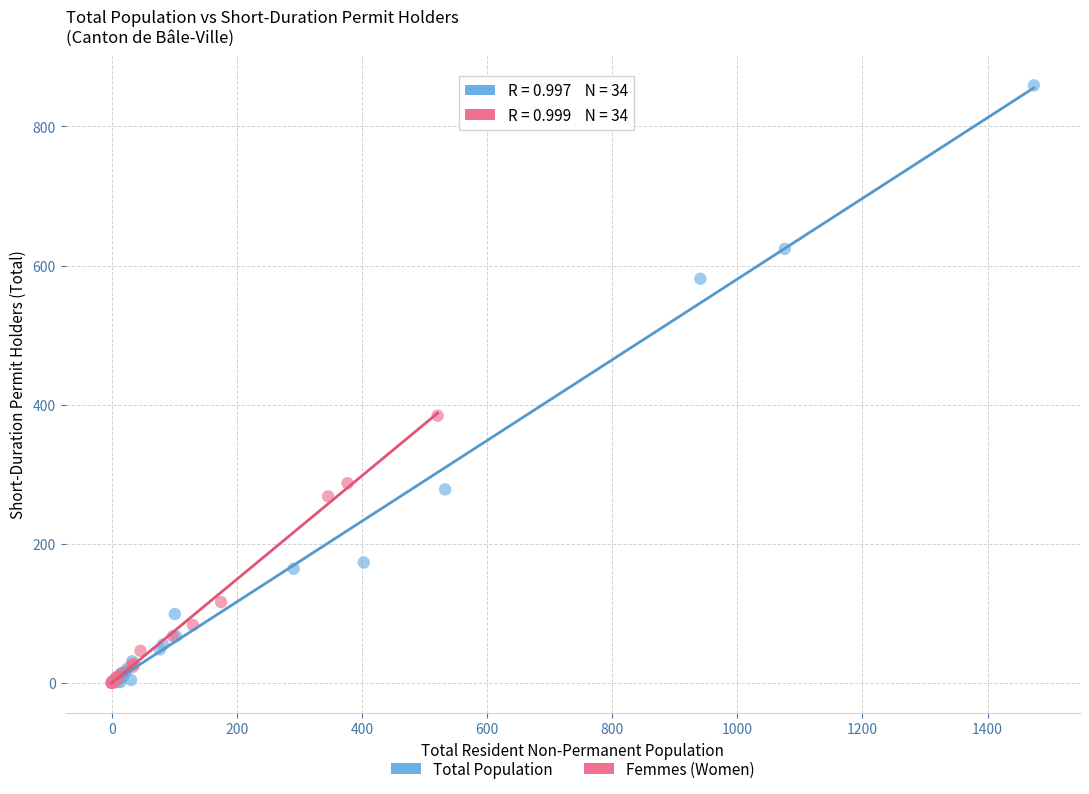

Which series reaches the maximum Y coordinate?

Total Population